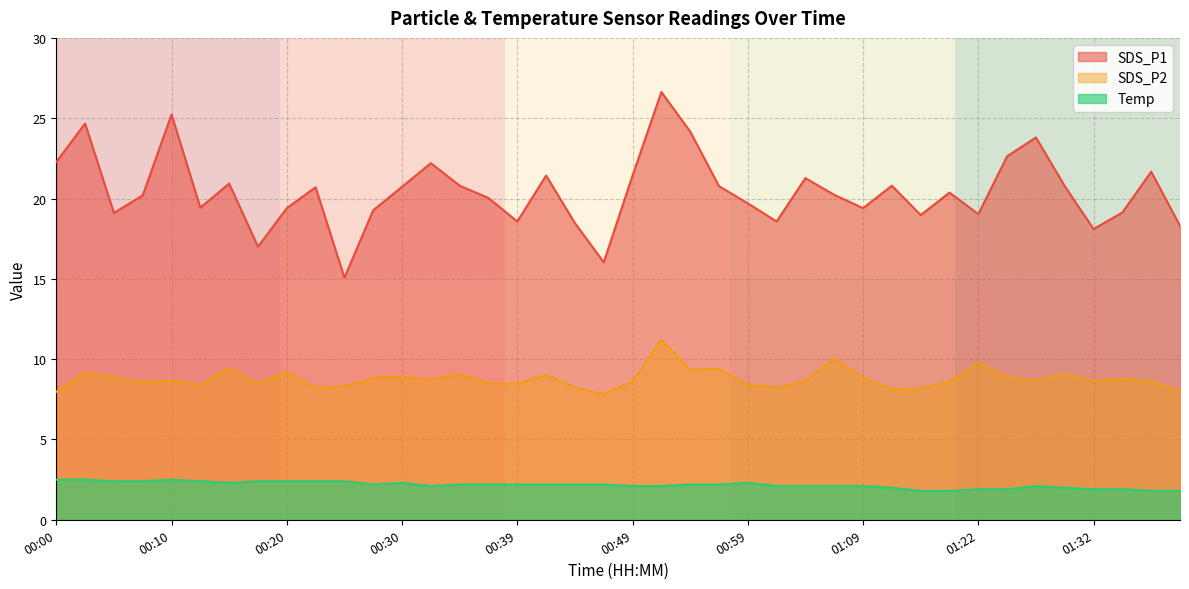

True or false: SDS_P2 has a value of 14.3 at 01:09.

False